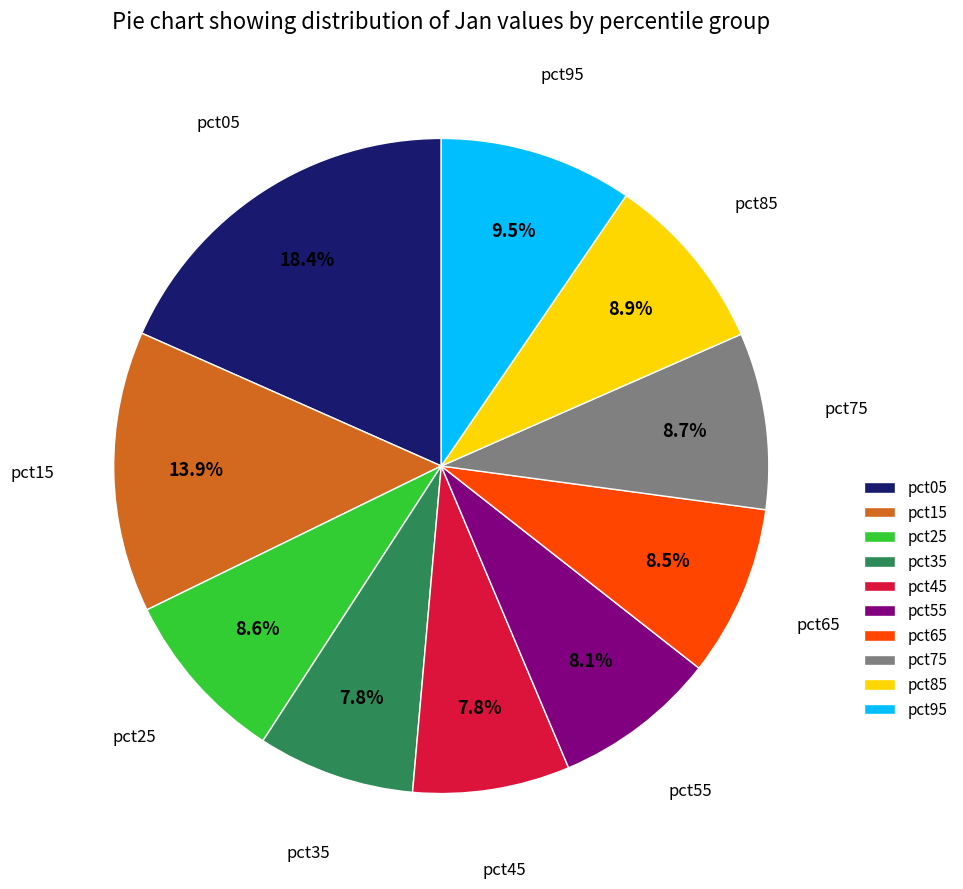

Does pct65 account for over 50% of the chart?

No